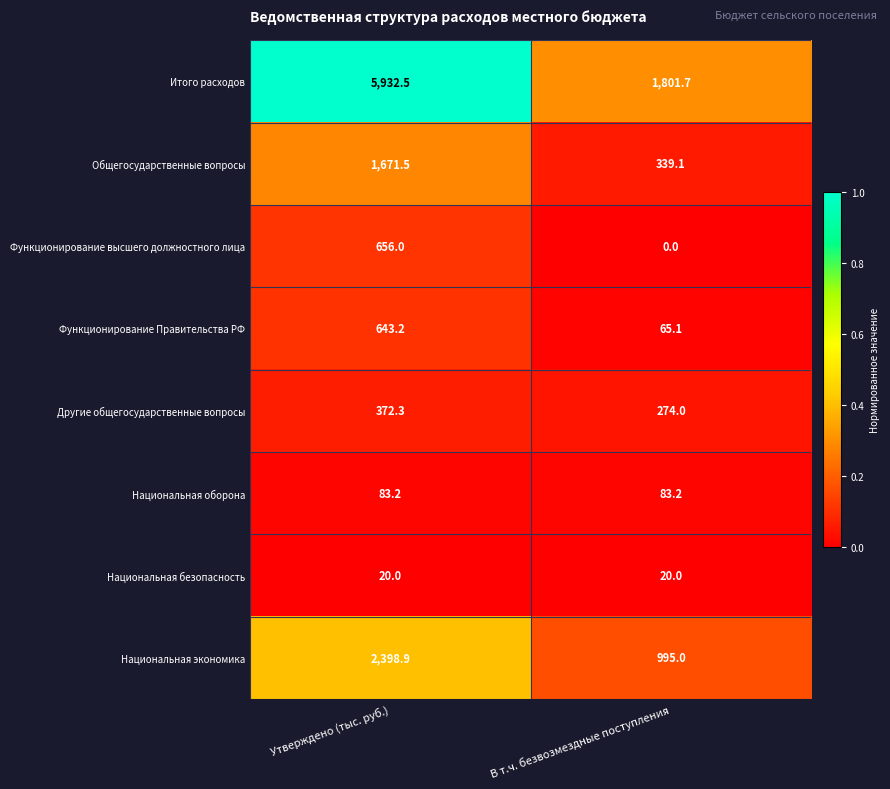

What is the greatest value displayed?

5932.5